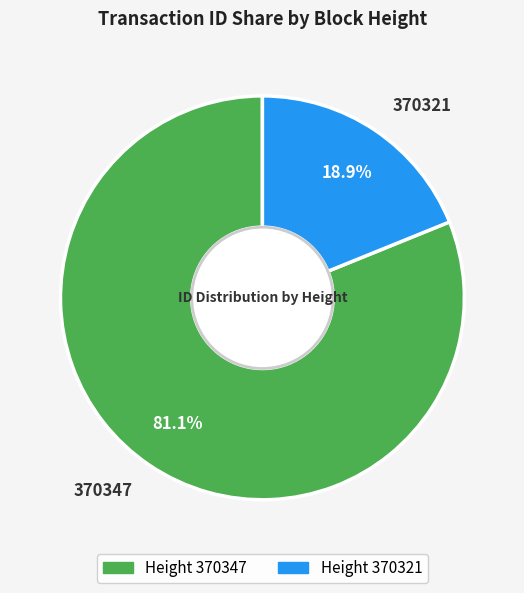

What percentage is the 370321 slice, to the nearest percent?

19%